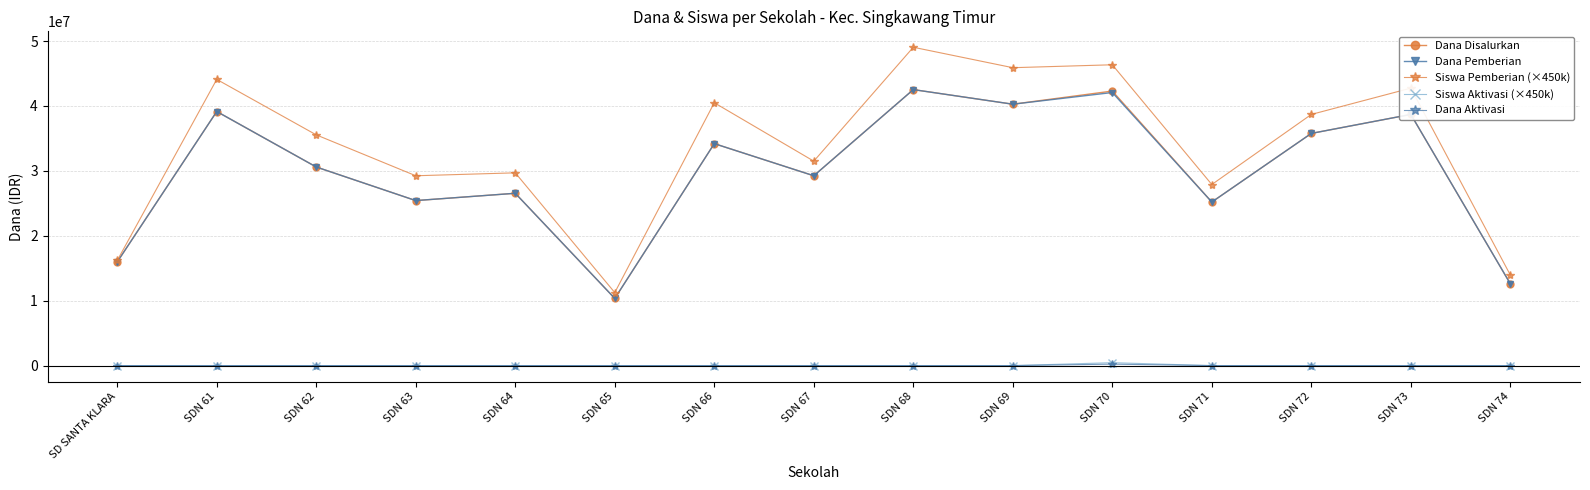

What is the difference between the maximum and minimum values in the Dana Pemberian series?

32175000